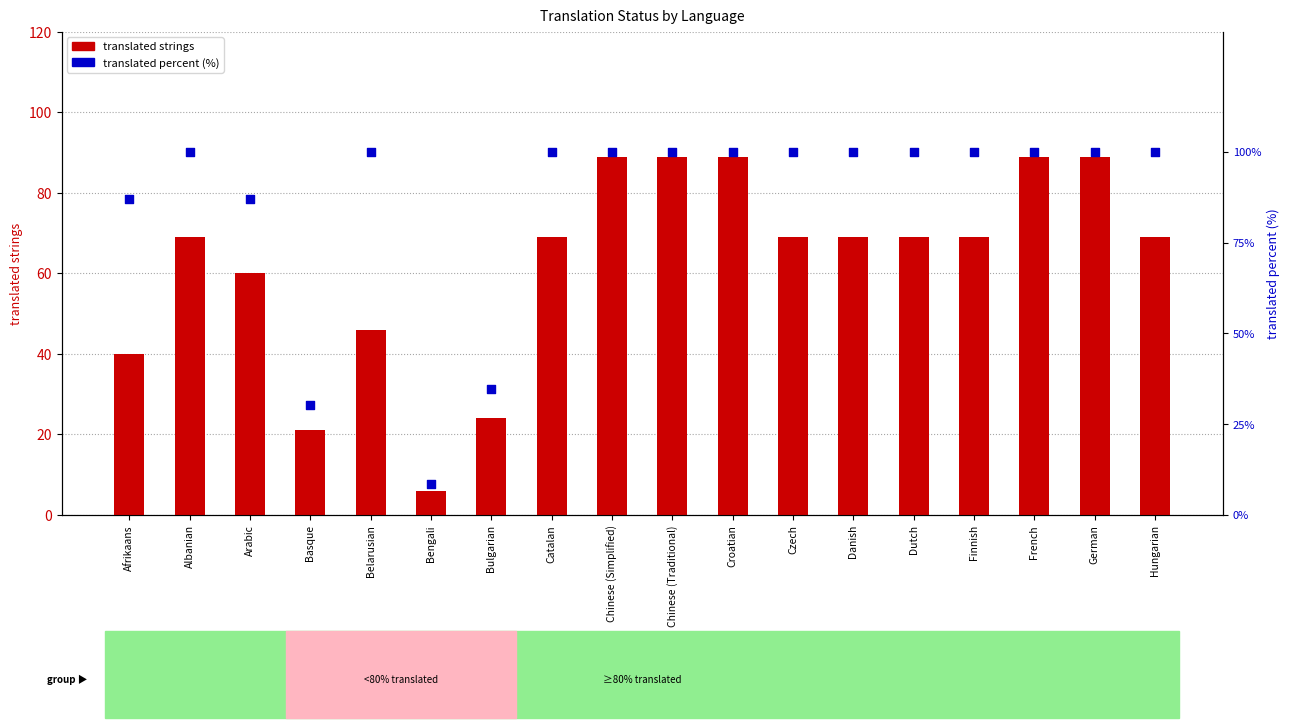

Which series has the largest Y range (max minus min)?

translated percent